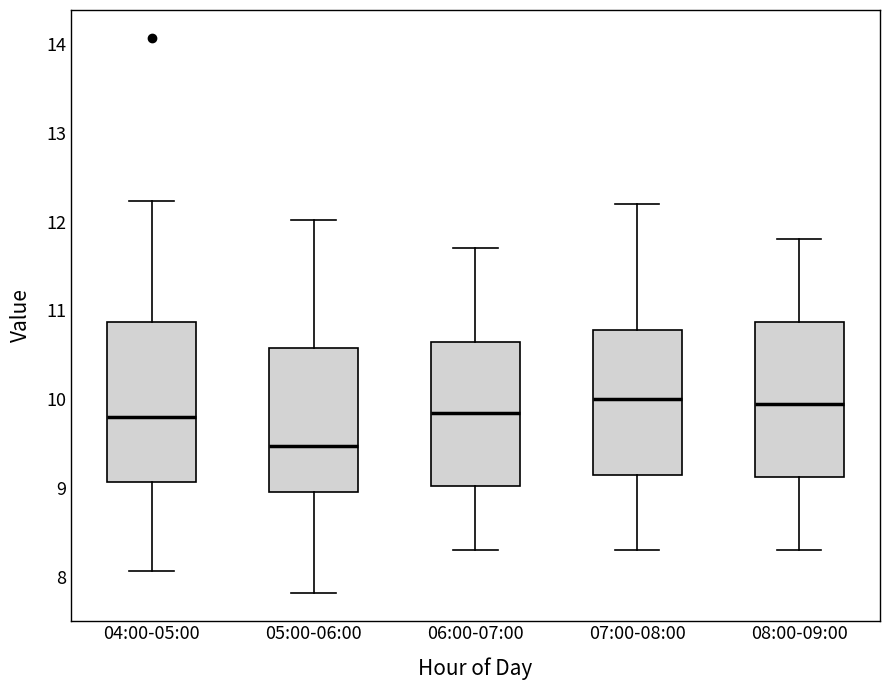

Where is the lower edge of the box for 04:00-05:00 on the y-axis? The values are not printed on the chart, so give them approximately, as read against the axis.

9.1